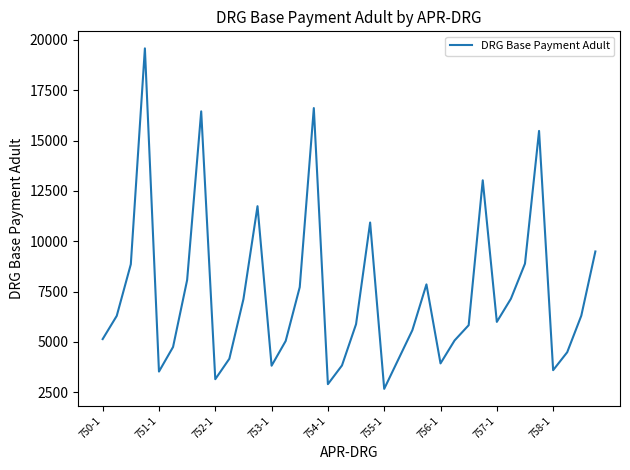

What is the difference between the maximum and minimum values?

16919.6